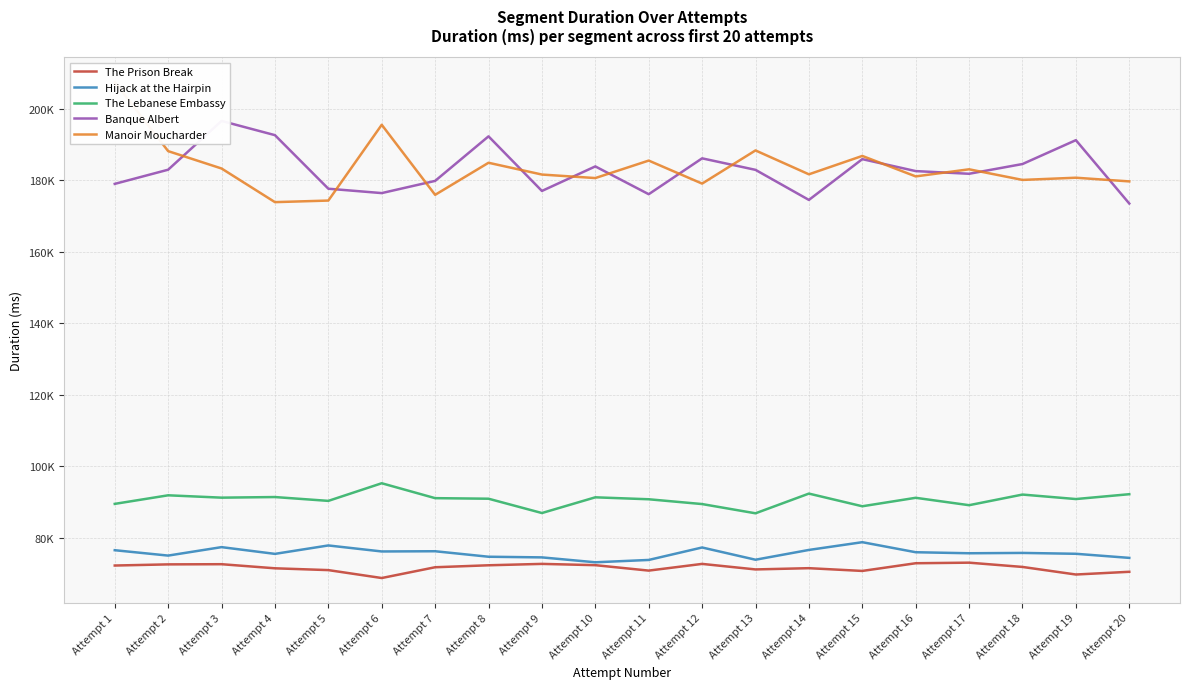

Where is Banque Albert nearest to the value 185090?

Attempt 18